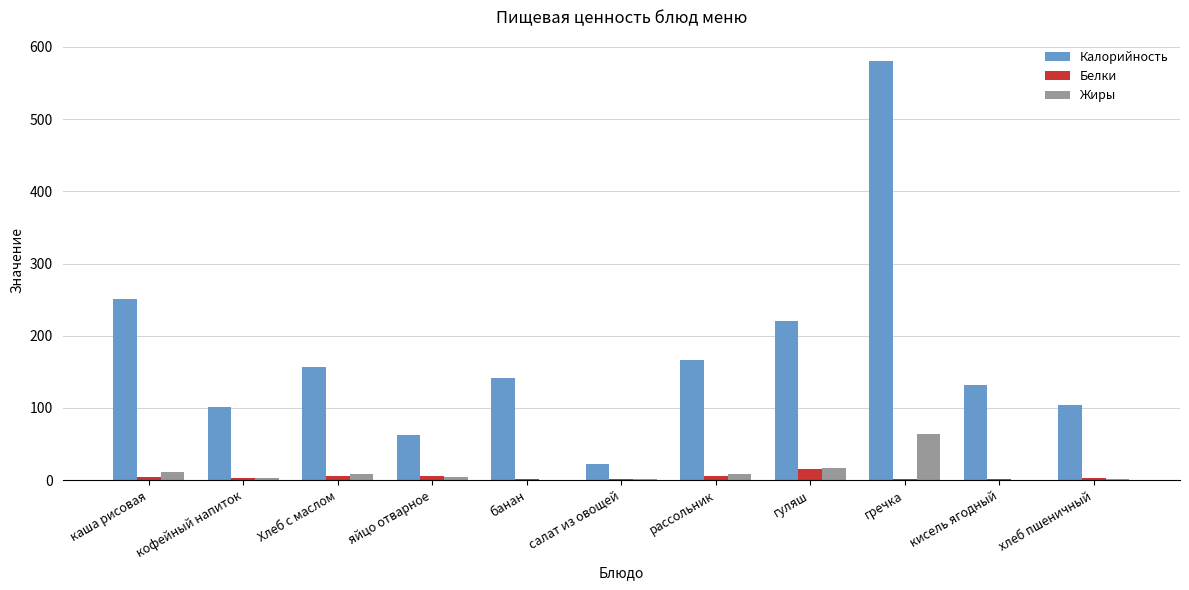

Is it true that Белки equals 15.0 at гуляш?

True